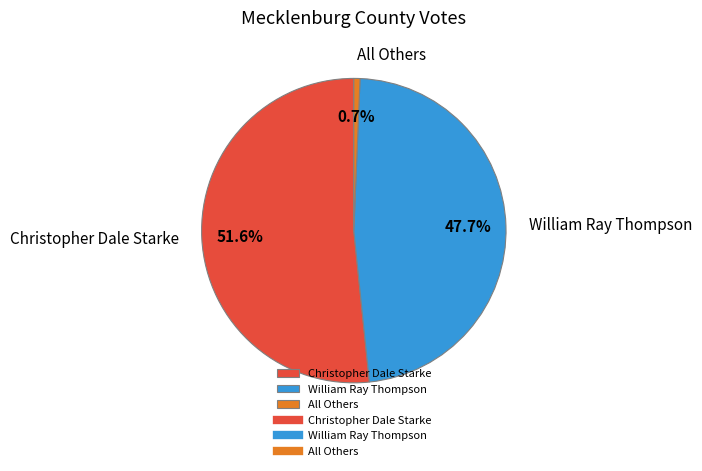

What is the ratio of the value at William Ray Thompson to the value at All Others?

73.0